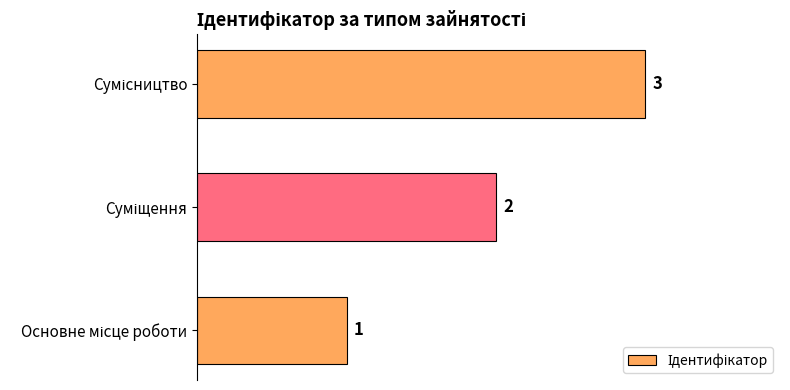

How many series are shown in this chart?

1